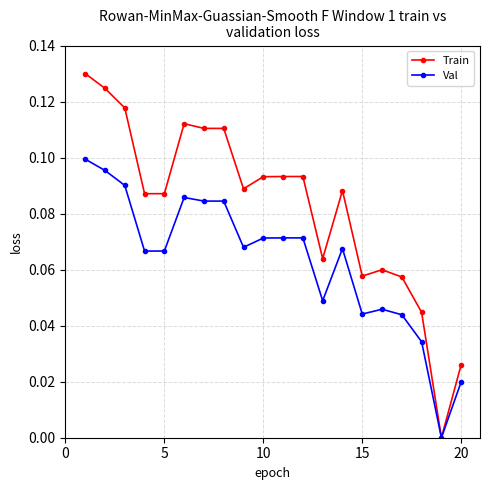

What are all the series names shown in the legend?

Train, Val